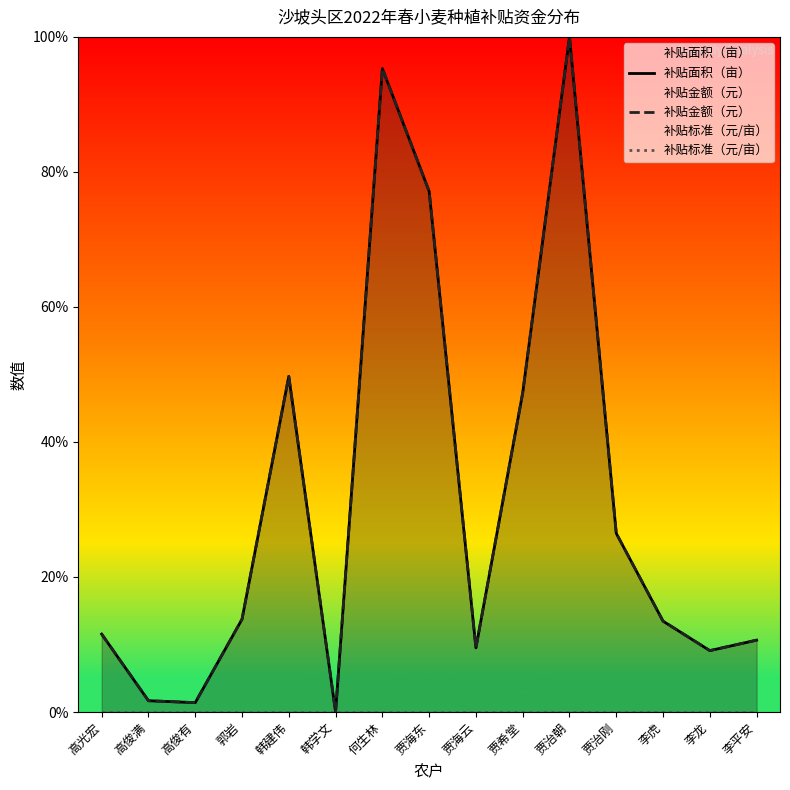

What is the average value of the 补贴面积（亩） series?

31.1